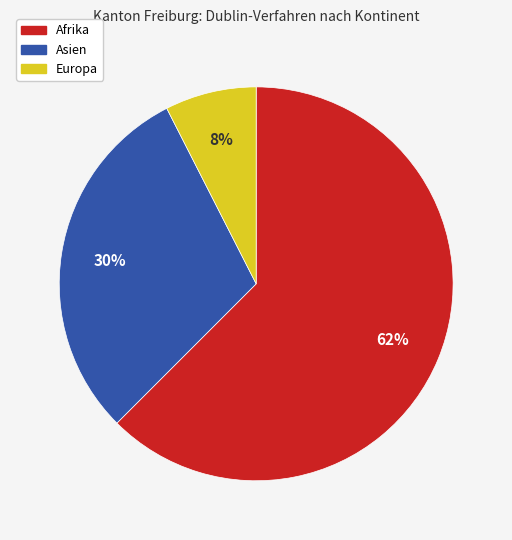

Which slice is the largest?

Afrika